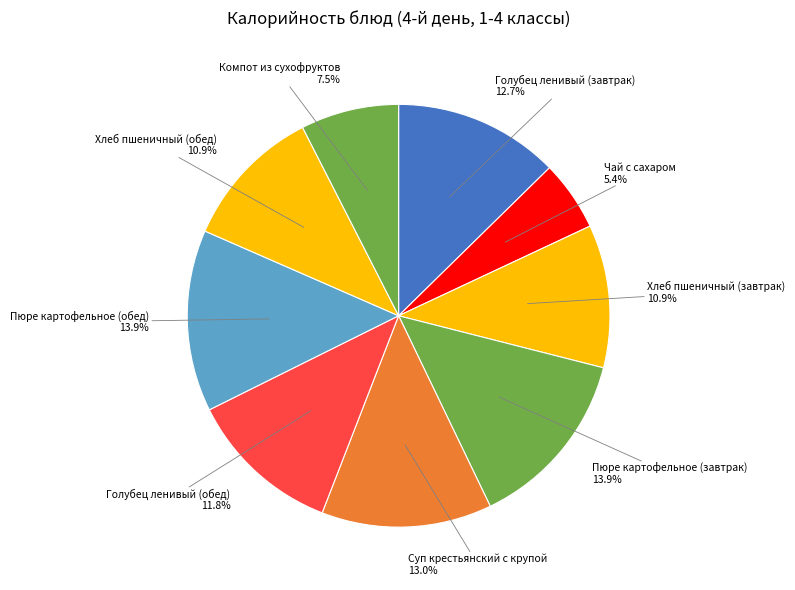

Is it true that Пюре картофельное (обед) is 23% of the pie?

False